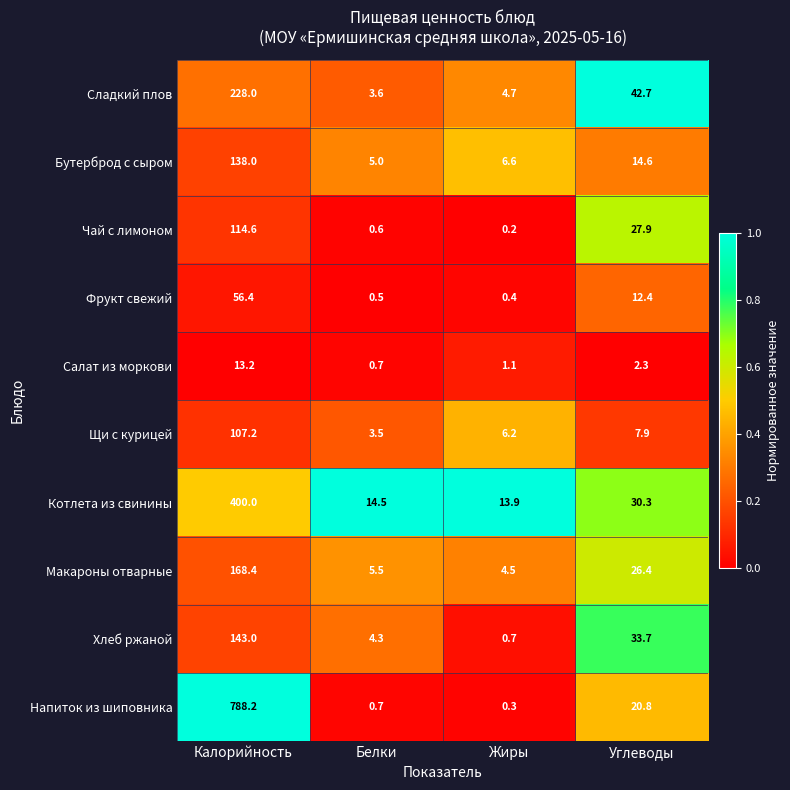

Which label corresponds to the largest value in the chart?

Калорийность